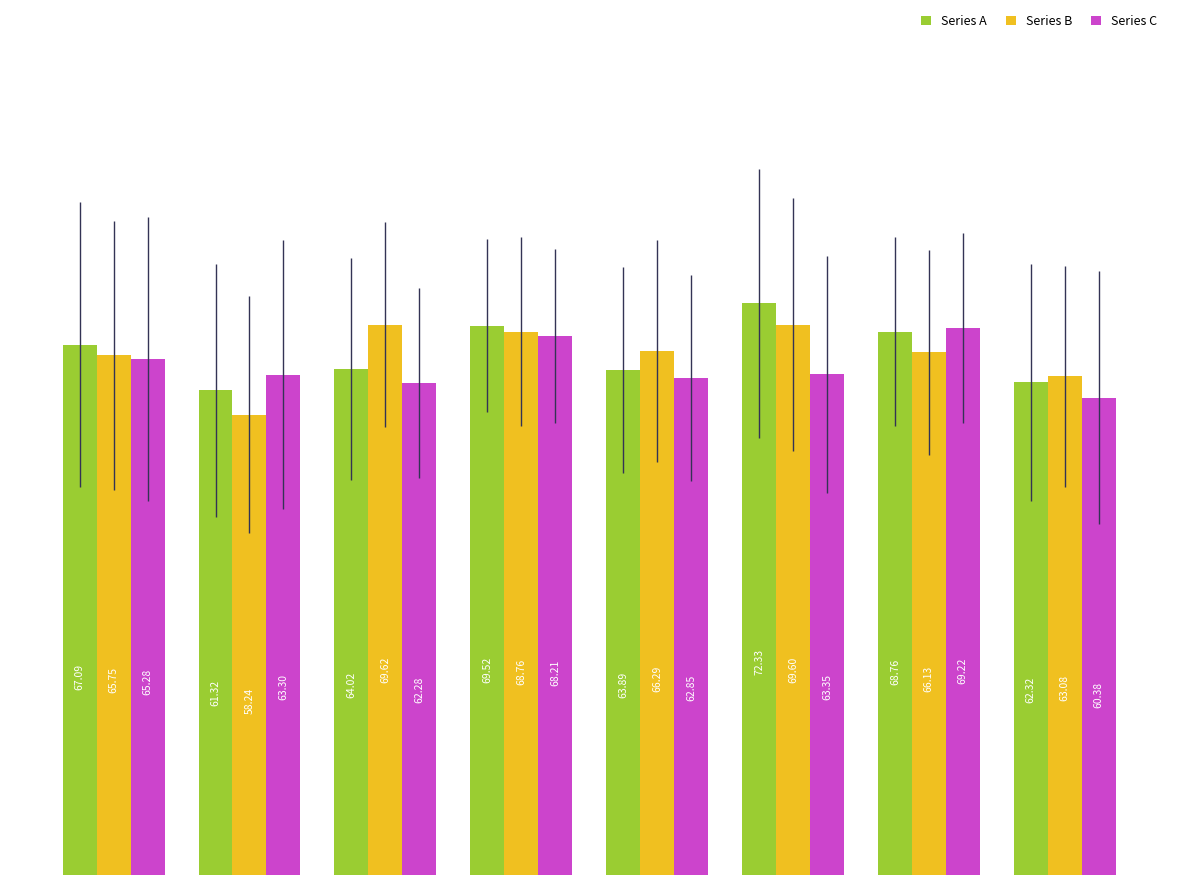

Which series has the widest spread of values?

Series B